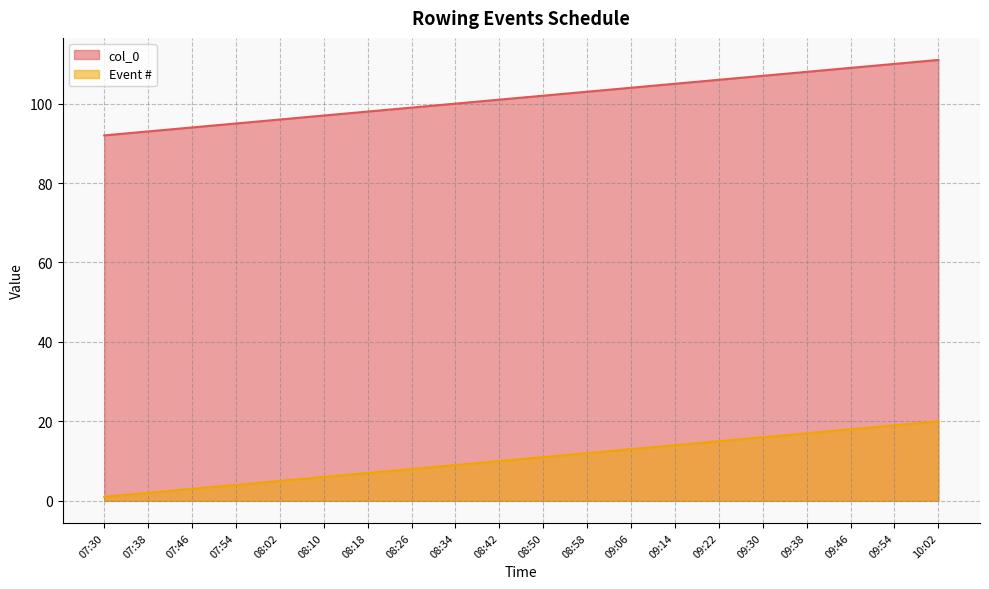

True or false: col_0 has more than 0 points higher than both neighbors.

False